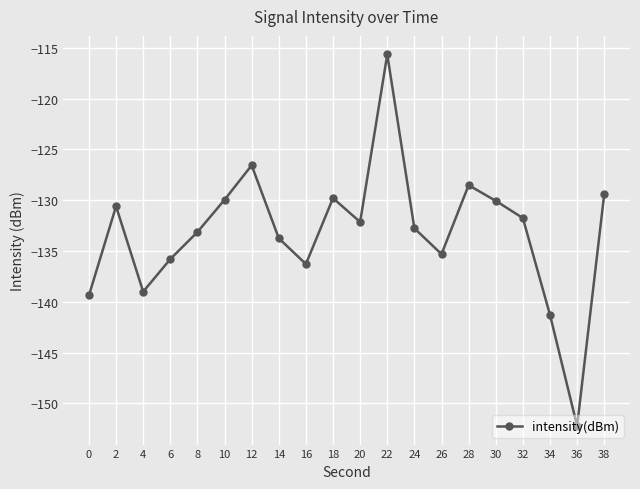

The value at 8 is -48.4. True or false?

False